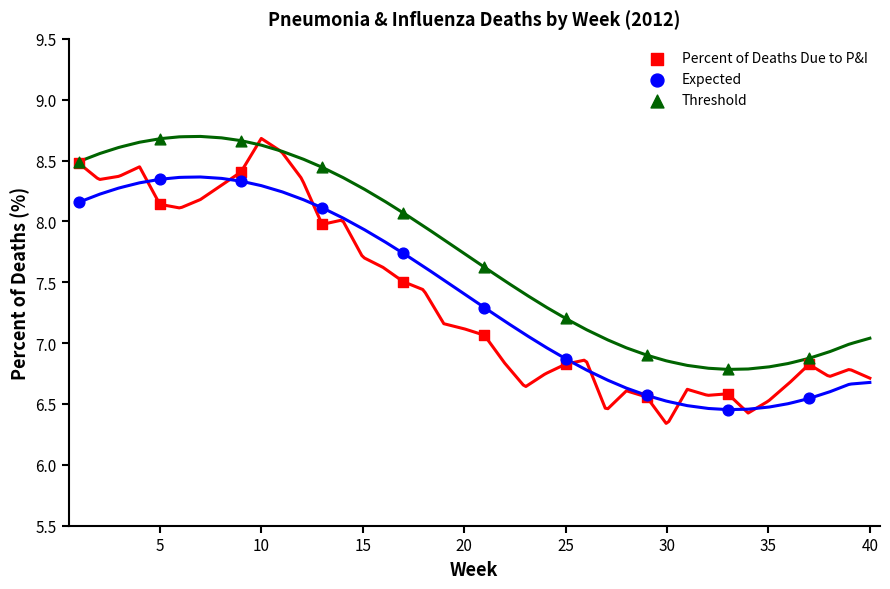

Which series reaches the maximum Y coordinate?

Threshold